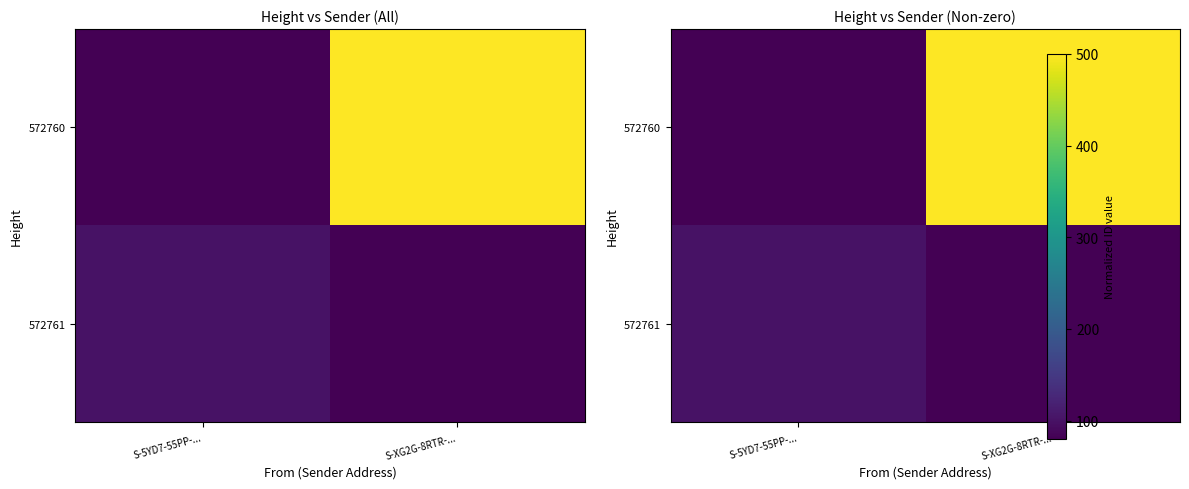

What is the total value across all series at S-XG2G-8RTR-...?

580